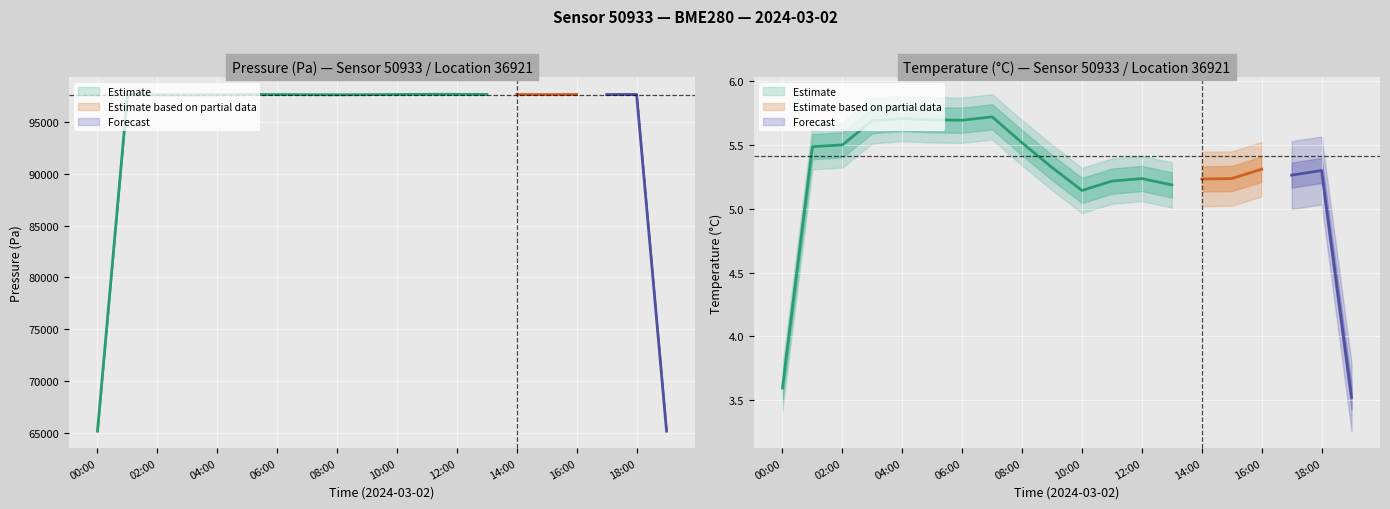

What value does the temperature series have at 03:00?

5.6